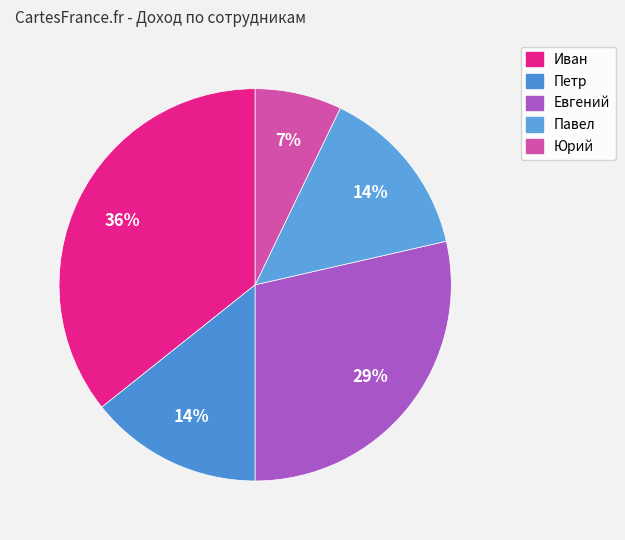

How many slices are in this pie chart?

5